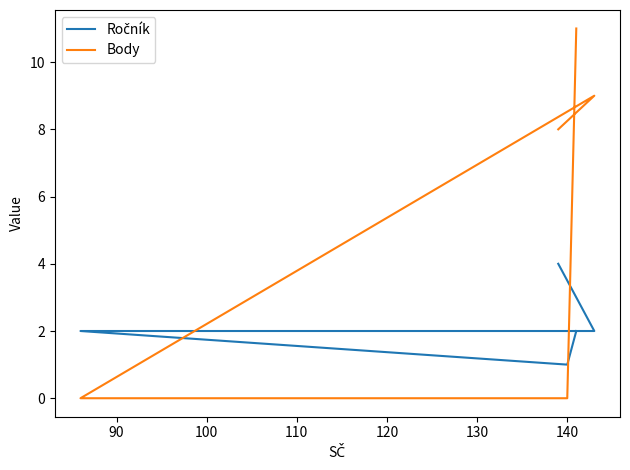

The Ročník series shows 4 at 100. True or false?

False